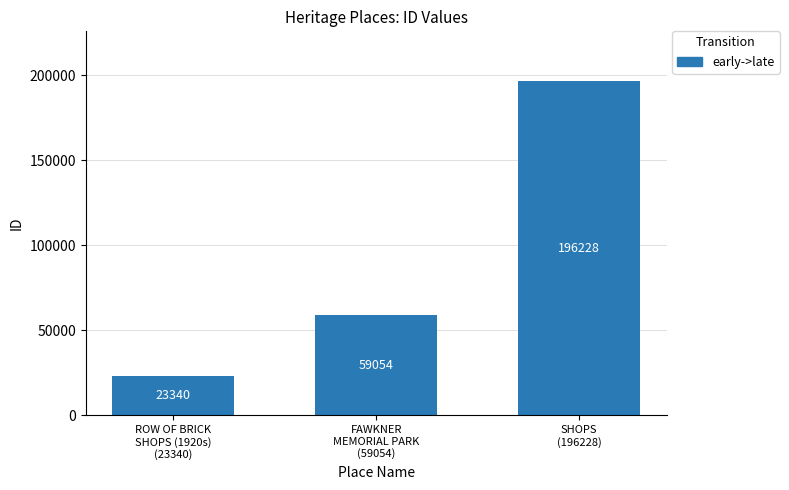

What is the ratio of the value at SHOPS
(196228) to the value at ROW OF BRICK
SHOPS (1920s)
(23340)?

8.4